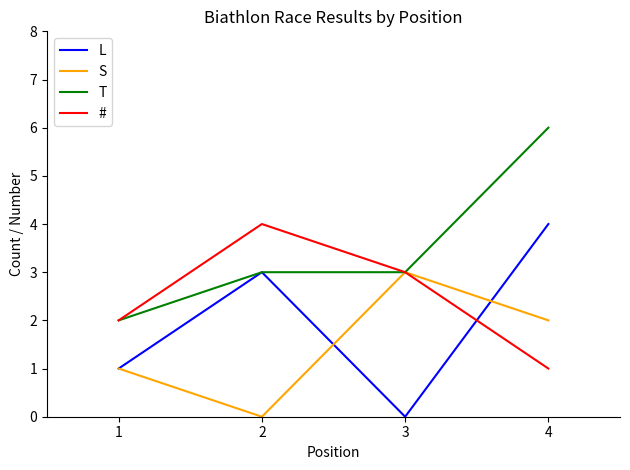

True or false: S has a value of 0 at 1.

False